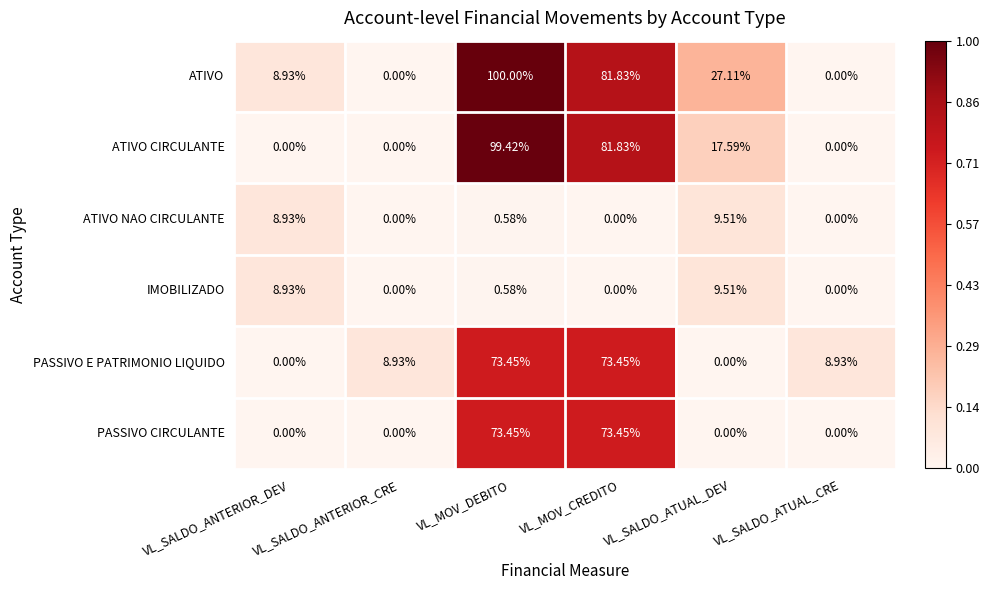

Which series has the largest total across all categories?

ATIVO